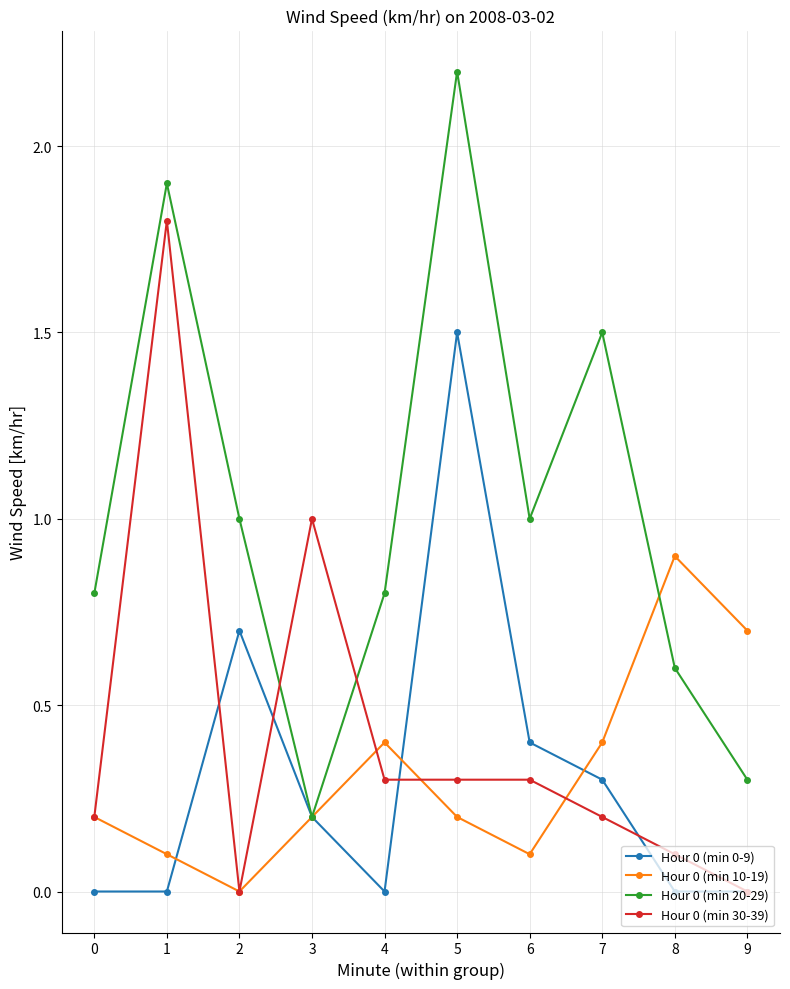

Which series has the widest spread of values?

Hour 0 (min 20-29)